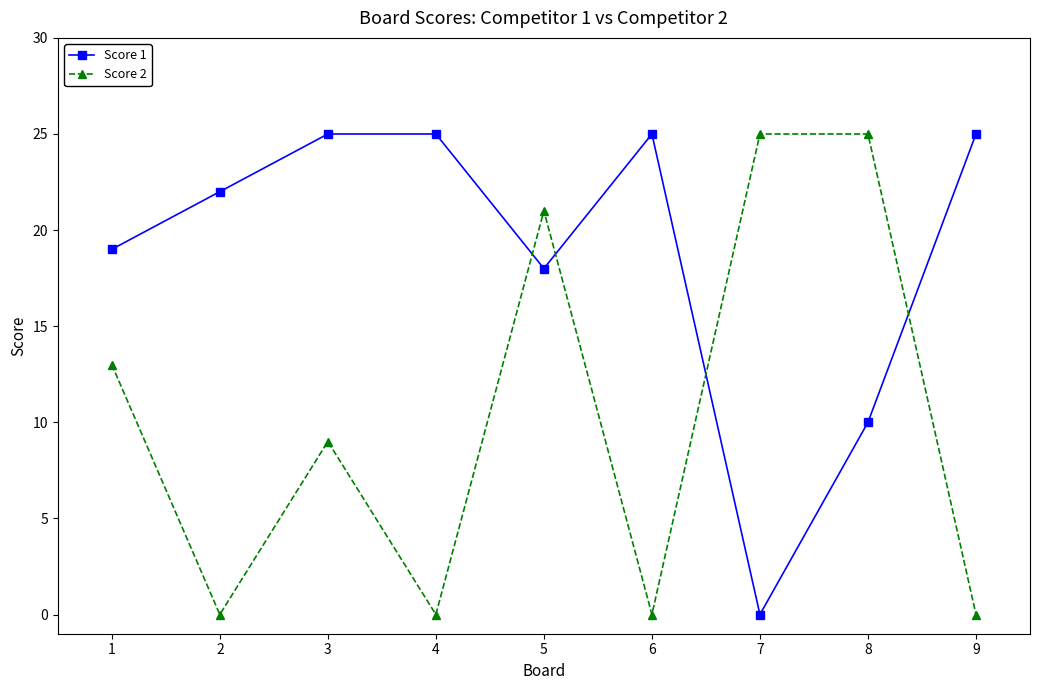

The value of Score 1 at 5 is 4. True or false?

False